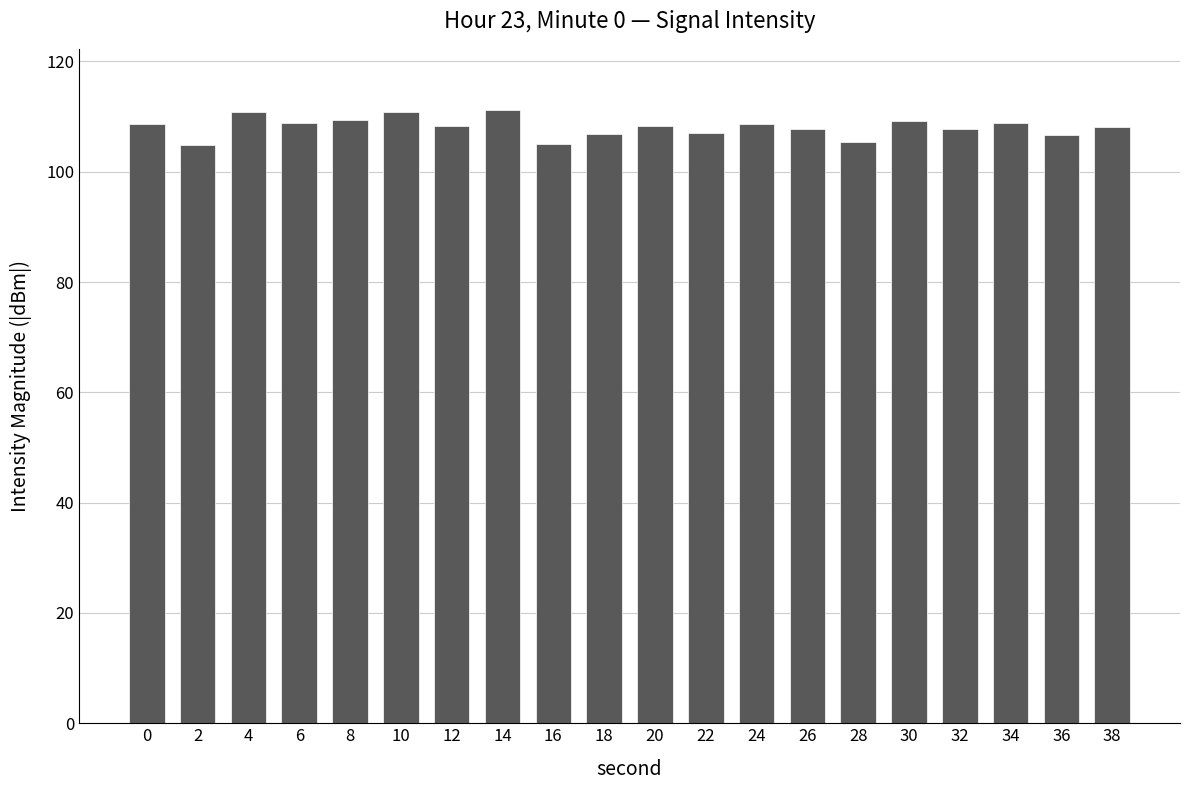

What is the change in value from 10 to 28?

-5.5